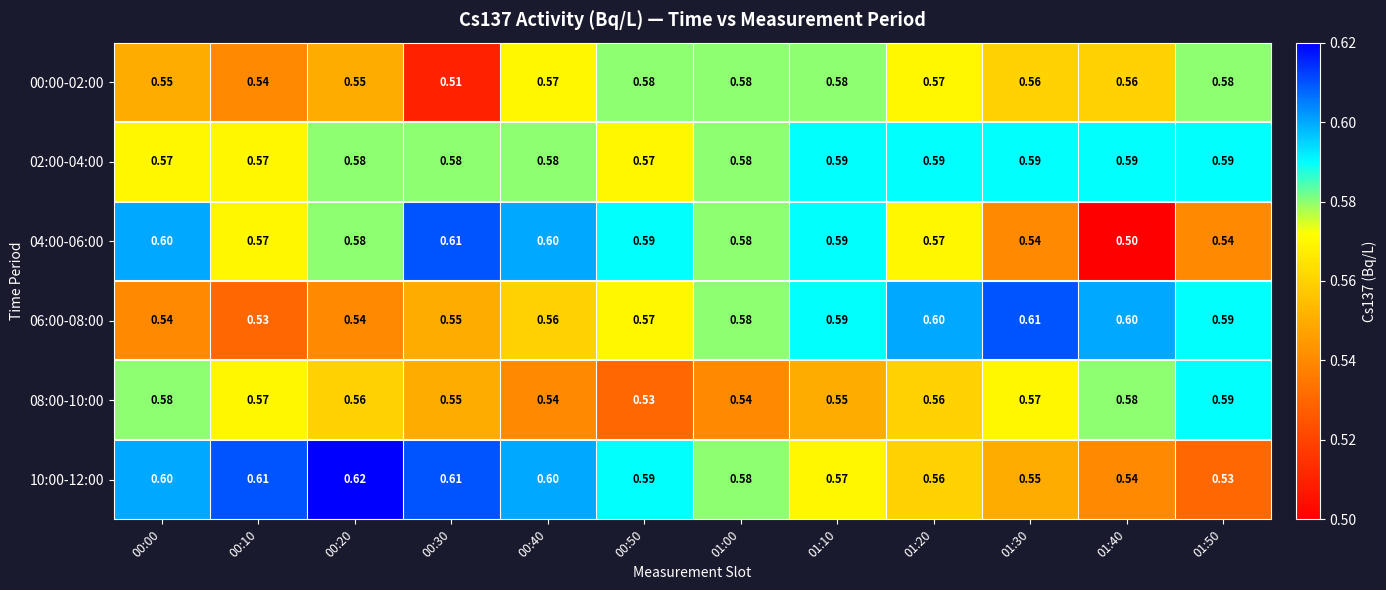

At which category is the sum across all series the highest?

01:10